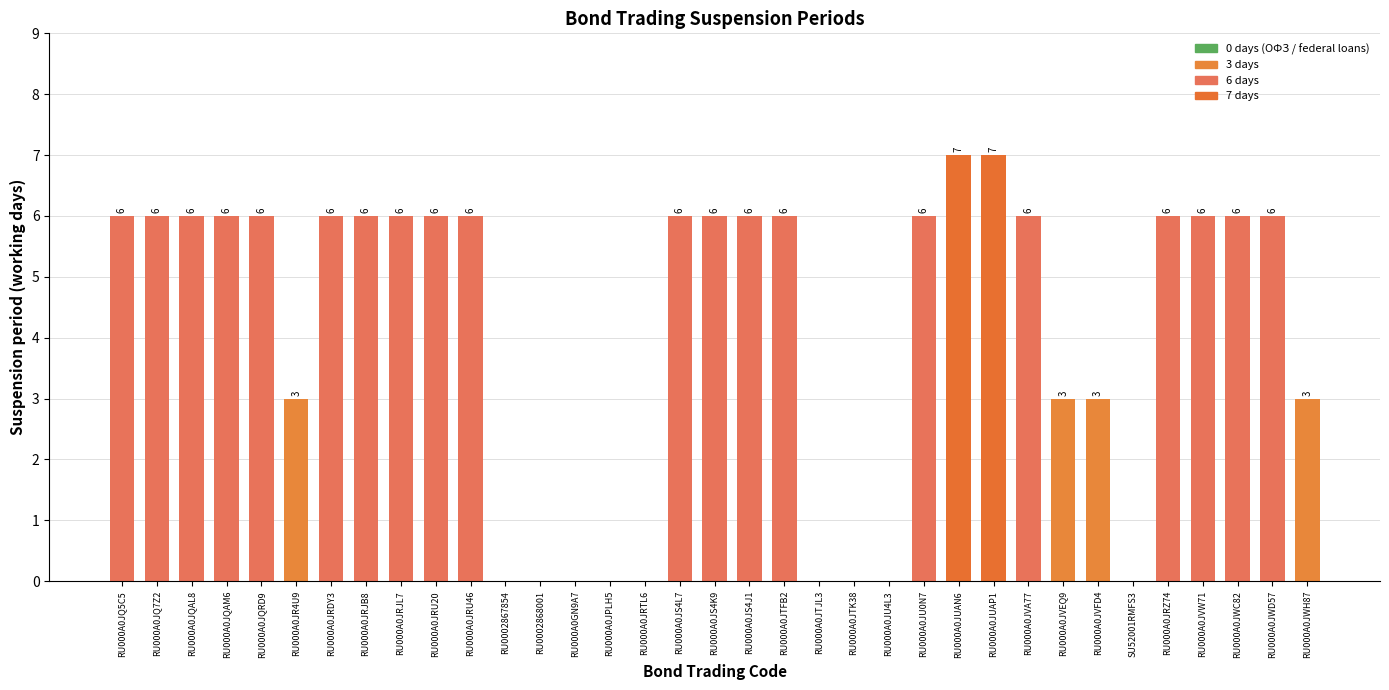

Is it true that the value at RU000A0JWH87 is 3?

True